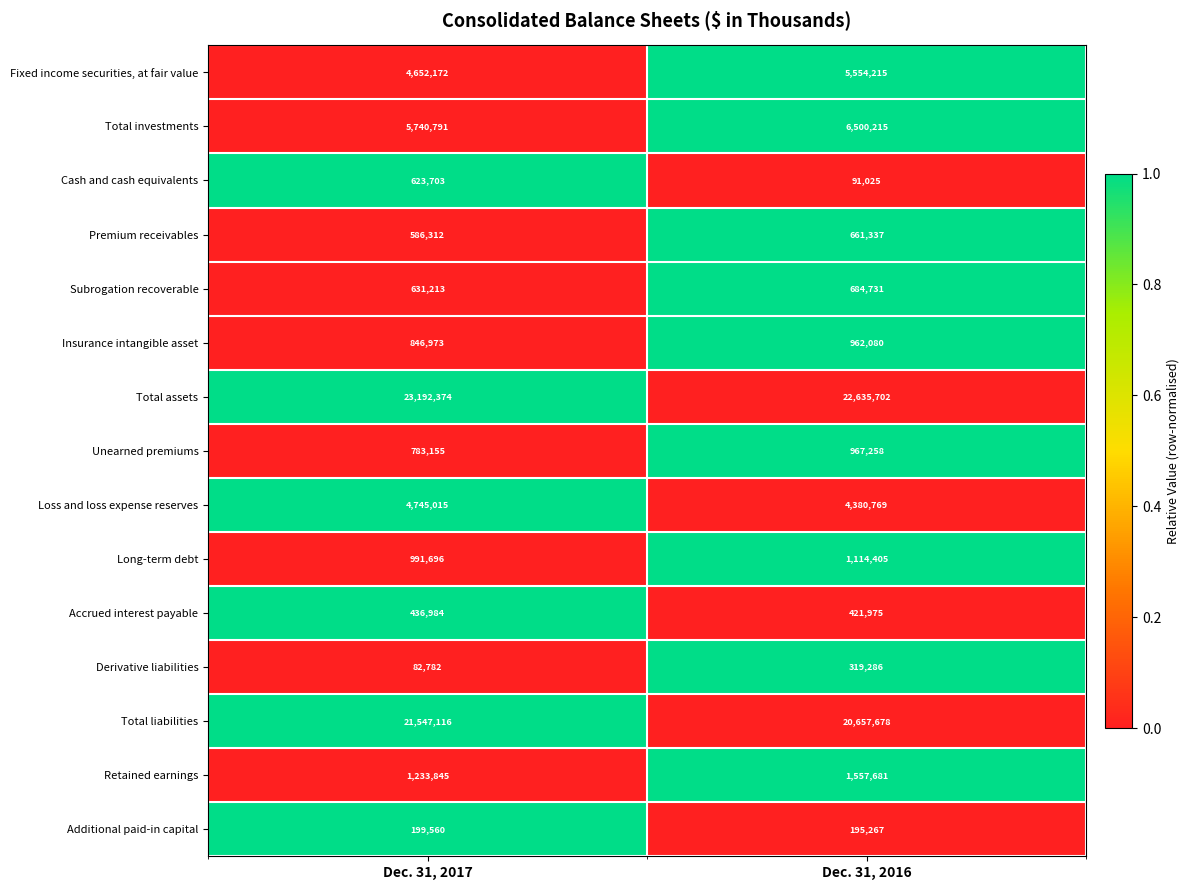

Which series has the largest total across all categories?

Total assets